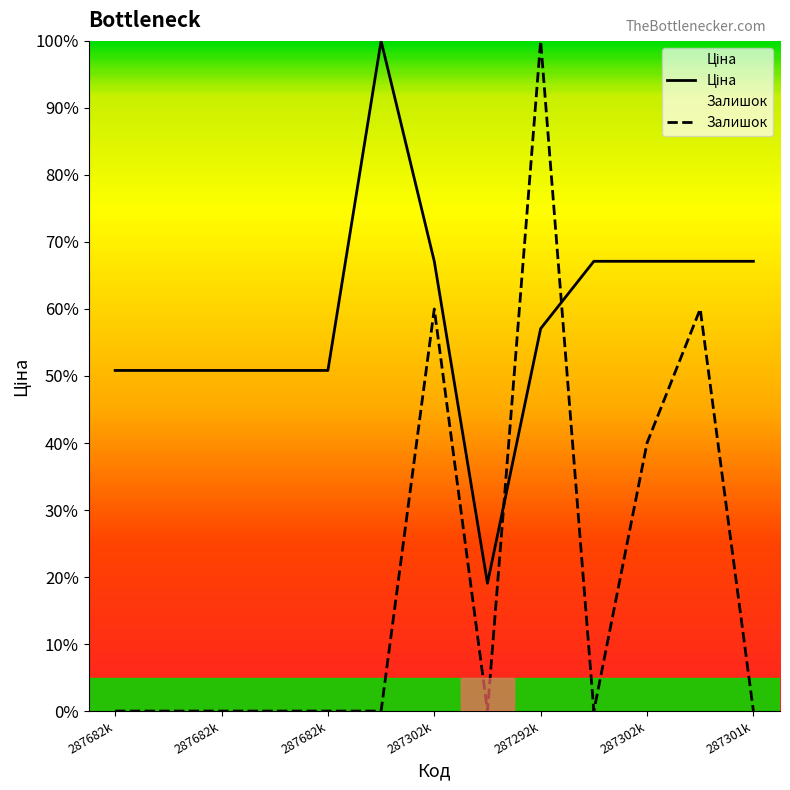

Which series has the largest total across all categories?

Ціна